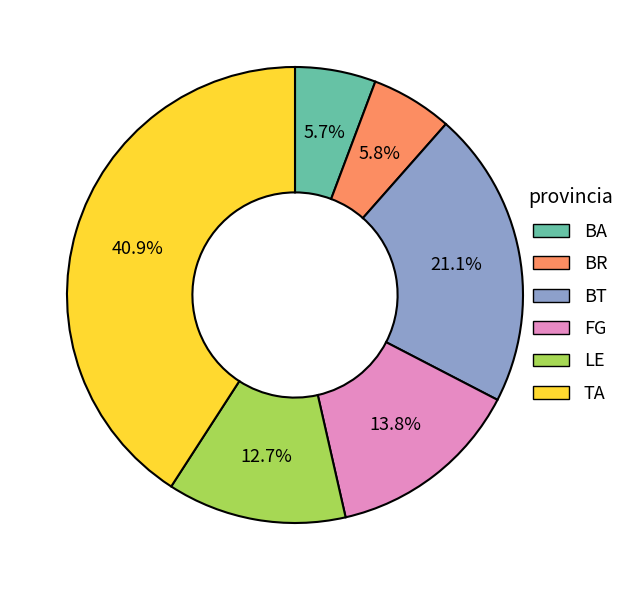

The TA slice represents 41% of the pie. True or false?

True